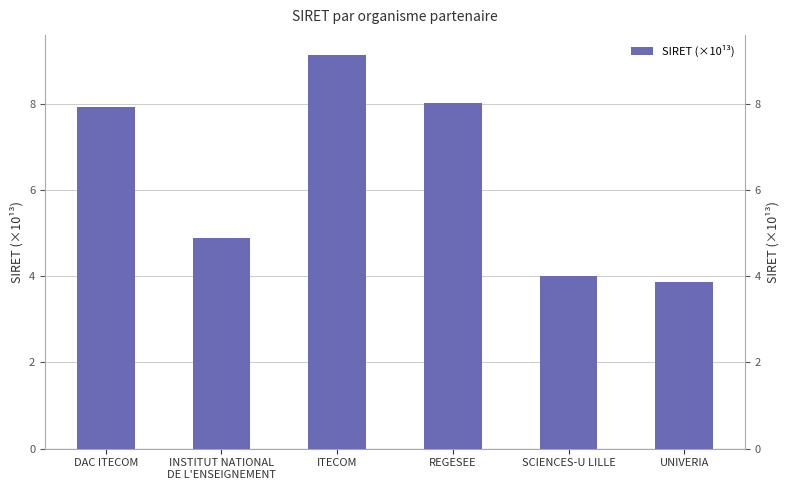

Approximately how many times larger is the value at REGESEE compared to SCIENCES-U LILLE?

2.0